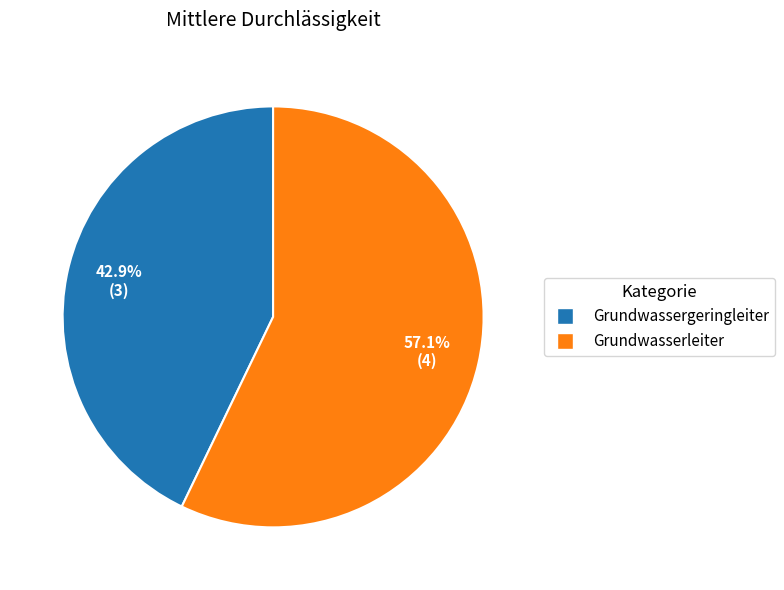

What is the smallest slice in the pie chart?

Grundwassergeringleiter